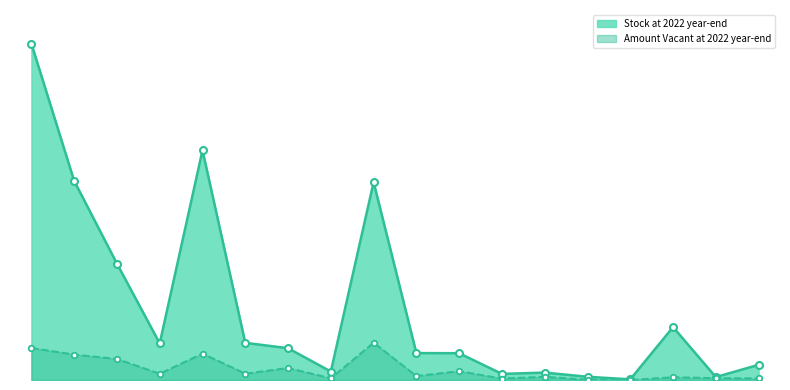

Reading left to right, extract all data points from this chart.

Stock at 2022 year-end: Central & Western=1.0	Wan Chai=0.6	Eastern=0.3	Southern=0.1	Yau Tsim Mong=0.7	Sham Shui Po=0.1	Kowloon City=0.1	Wong Tai Sin=0.0	Kwun Tong=0.6	Kwai Tsing=0.1	Tsuen Wan=0.1	Tuen Mun=0.0	Yuen Long=0.0	North=0.0	Tai Po=0.0	Sha Tin=0.2	Sai Kung=0.0	Islands=0.0
Amount Vacant at 2022 year-end: Central & Western=0.1	Wan Chai=0.1	Eastern=0.1	Southern=0.0	Yau Tsim Mong=0.1	Sham Shui Po=0.0	Kowloon City=0.0	Wong Tai Sin=0.0	Kwun Tong=0.1	Kwai Tsing=0.0	Tsuen Wan=0.0	Tuen Mun=0.0	Yuen Long=0.0	North=0.0	Tai Po=0.0	Sha Tin=0.0	Sai Kung=0.0	Islands=0.0